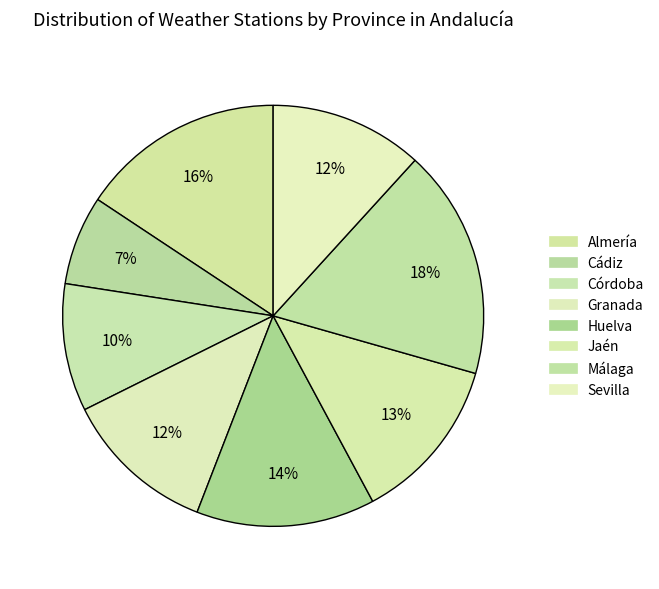

How many slices are in this pie chart?

8